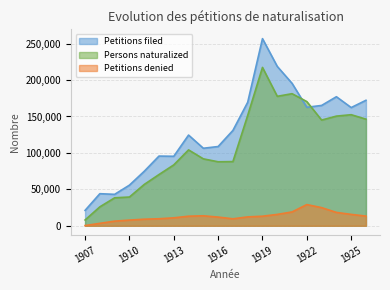

Which category has the highest value across all series?

1919